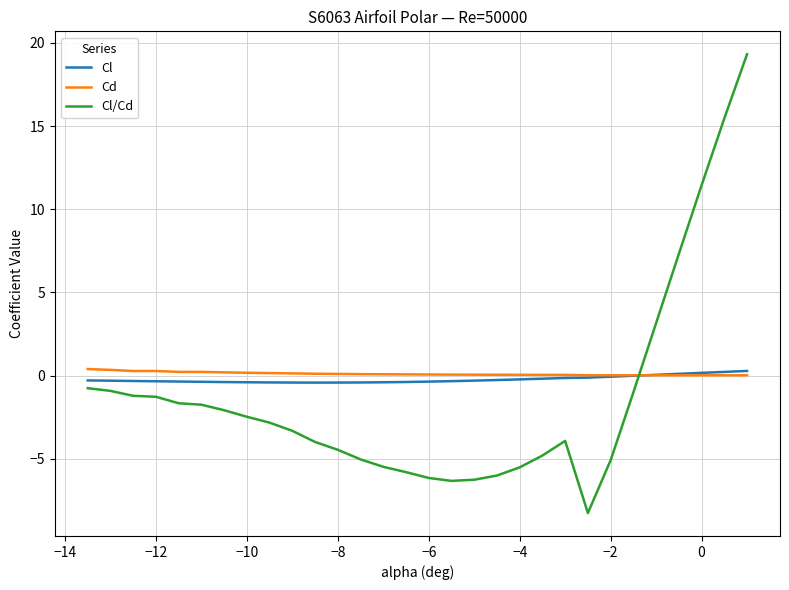

What is the average value of the Cl series?

-0.2